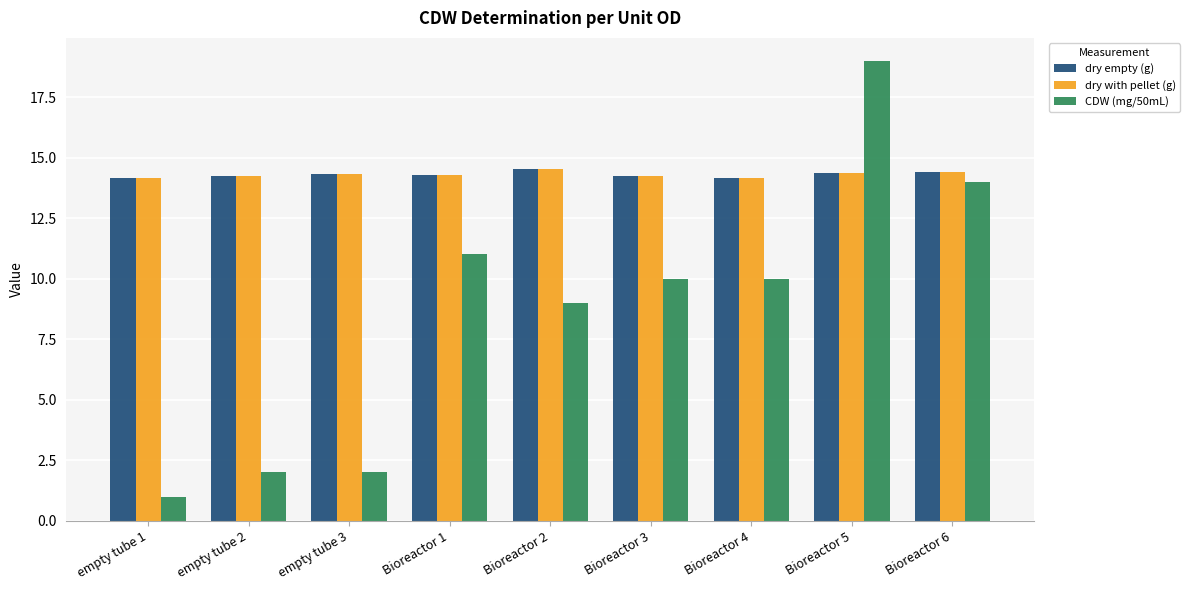

What is the difference between the highest and lowest values at Bioreactor 3?

4.3